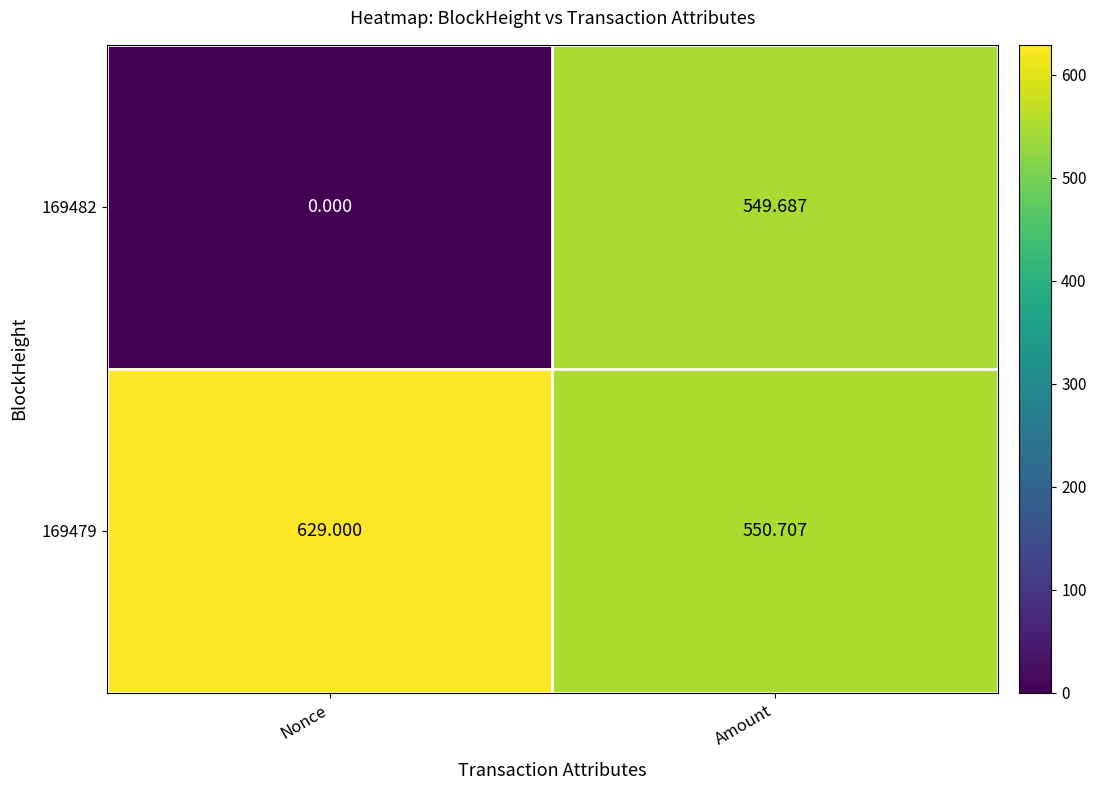

How many data points does each series have?

2